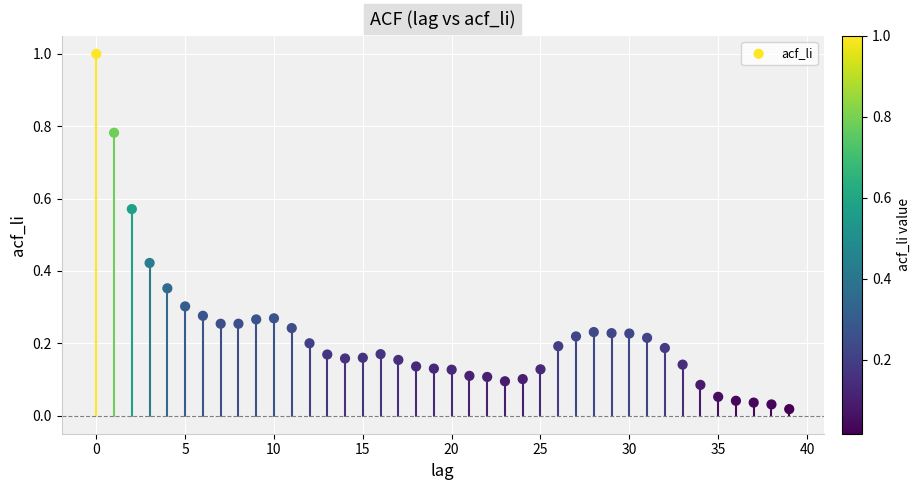

What is the range of Y values (max minus min)?

1.0